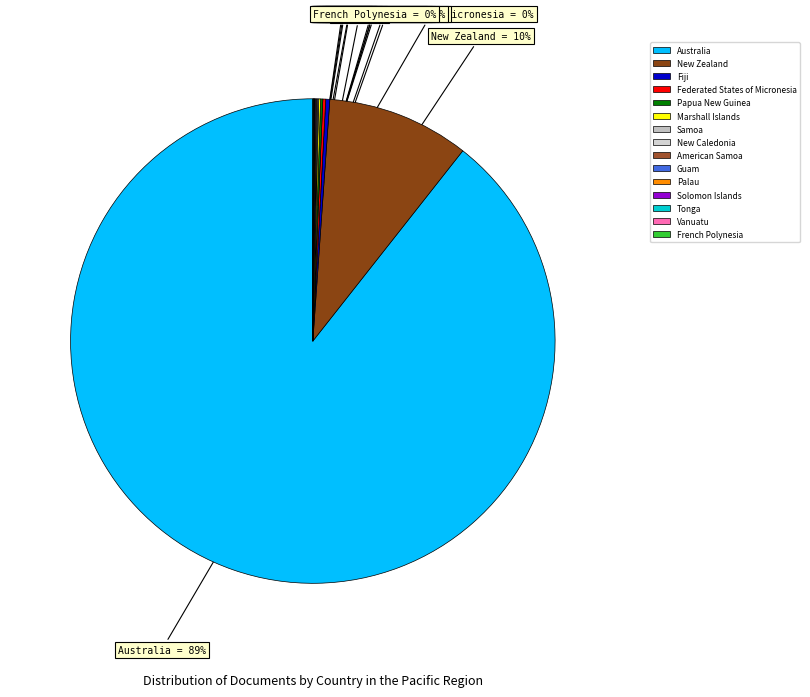

Which slice is the largest?

Australia